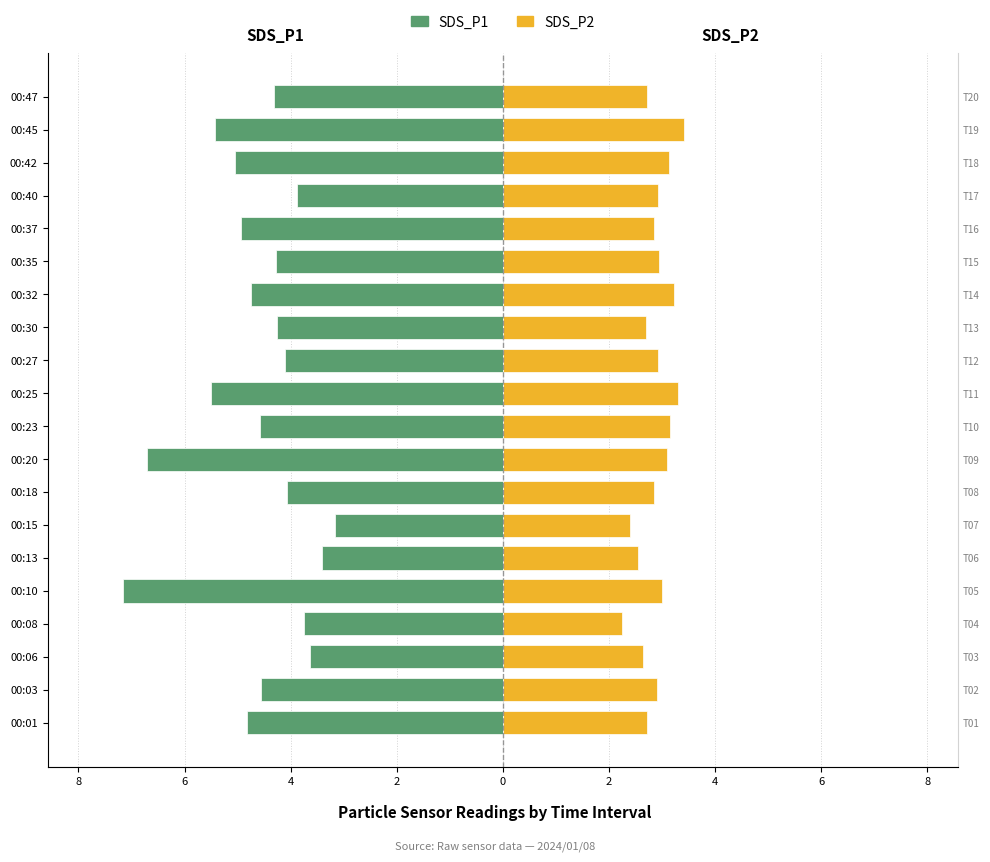

Between 00:27 and 00:37, which is larger?

00:27